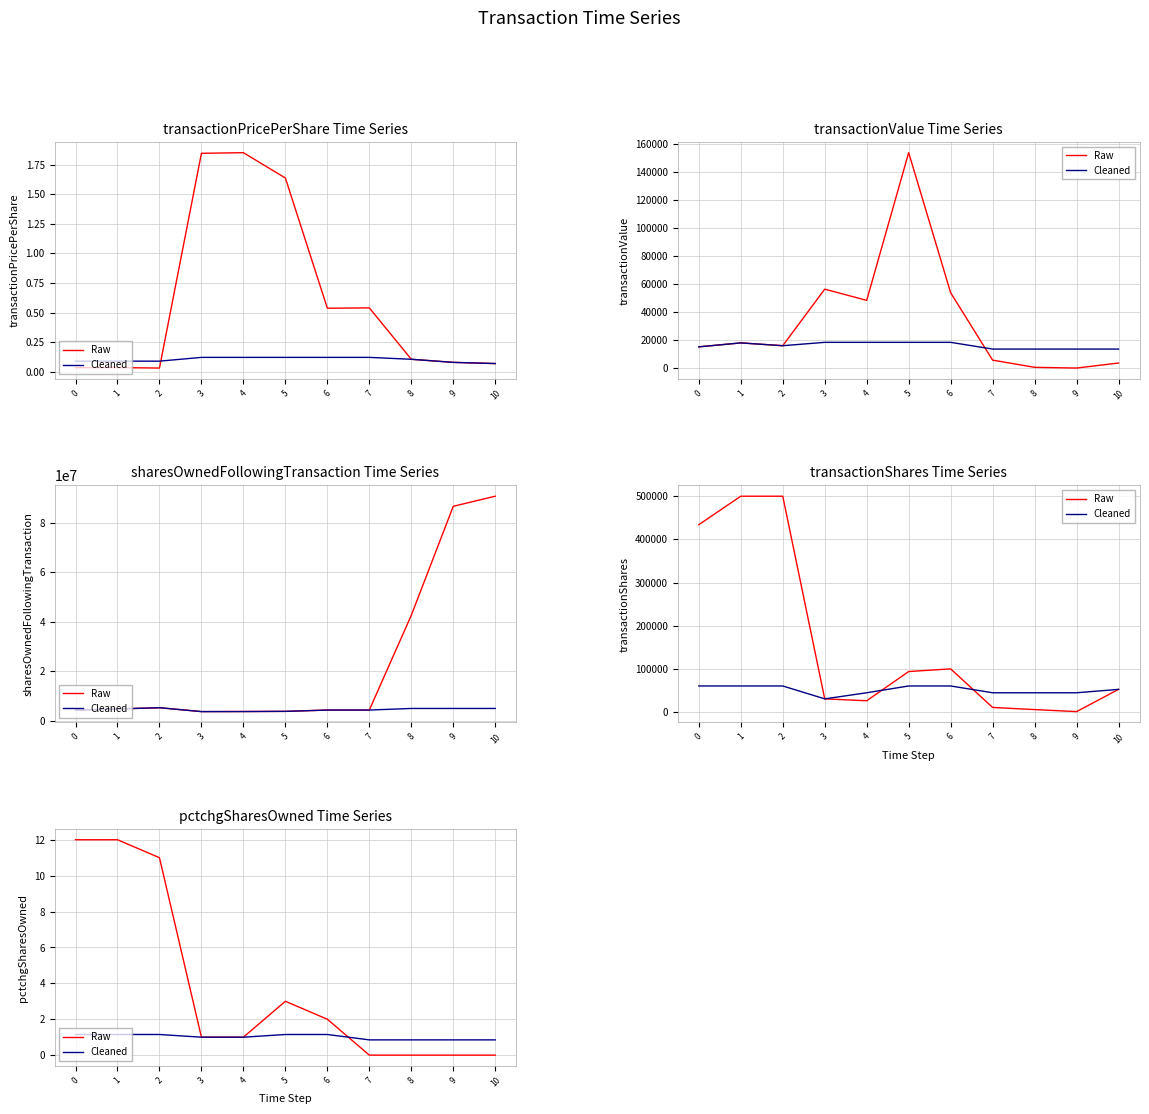

What is the maximum value for Raw?

12.0